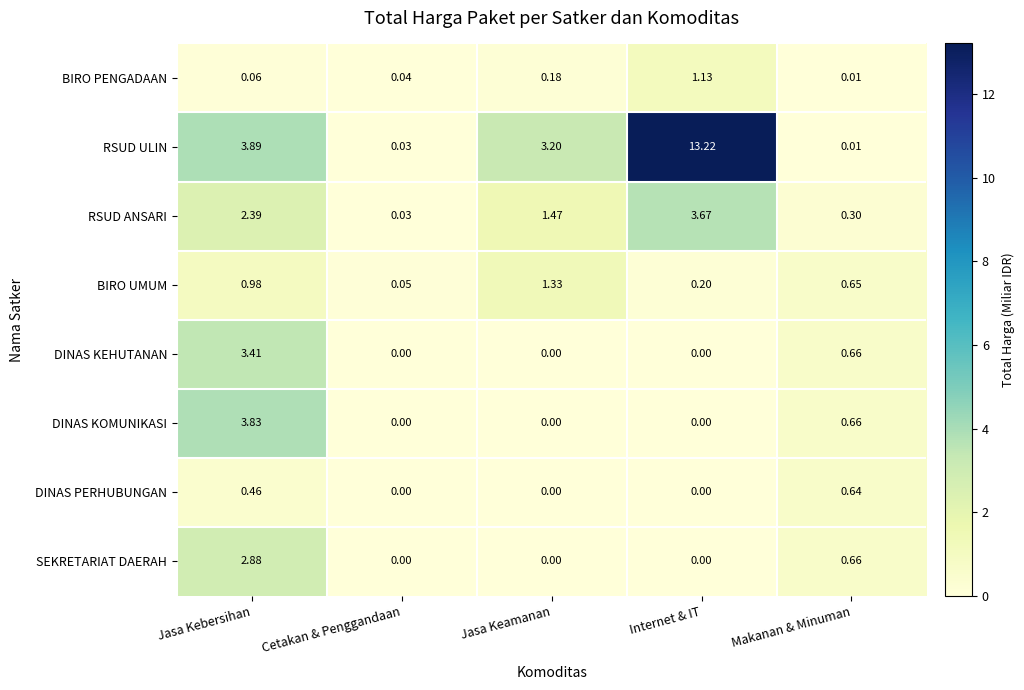

Which series changed the most between Jasa Kebersihan and Cetakan & Penggandaan?

RSUD ULIN